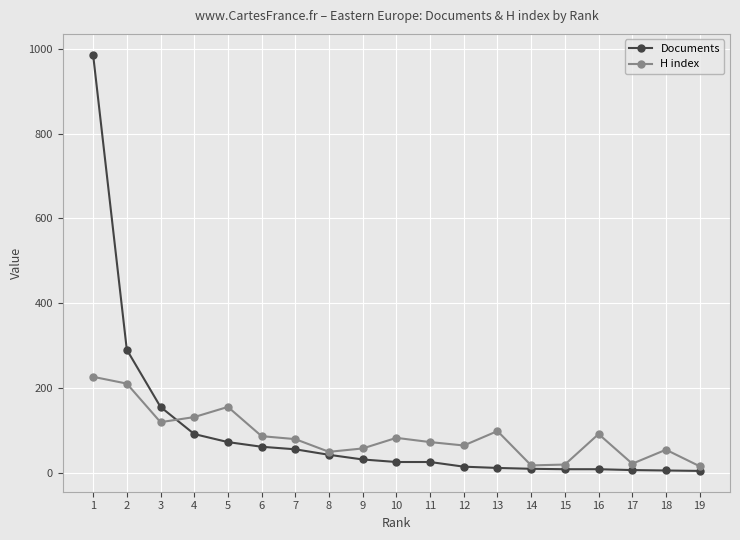

At 13, list the series in order from largest to smallest.

H index, Documents